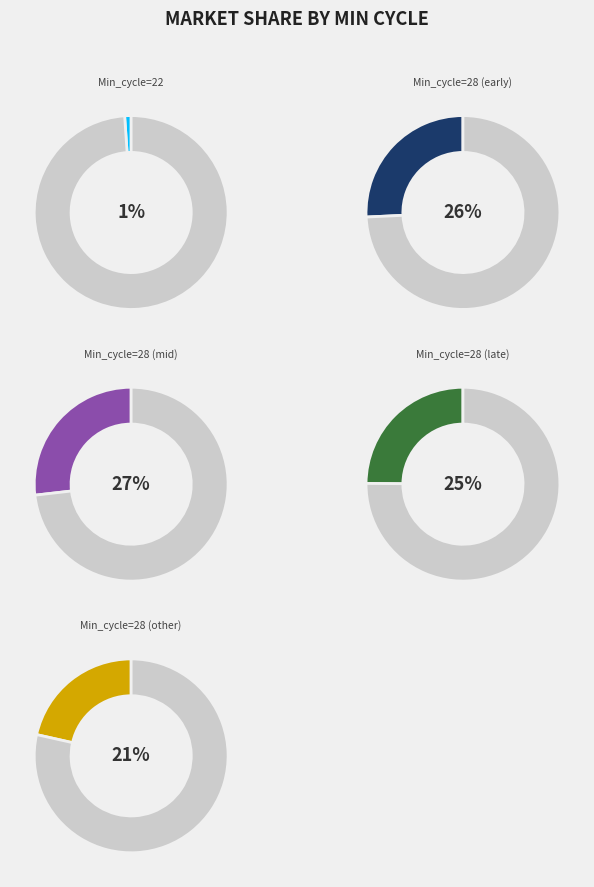

What is the ratio of the value at 28 to the value at 28?

1.0